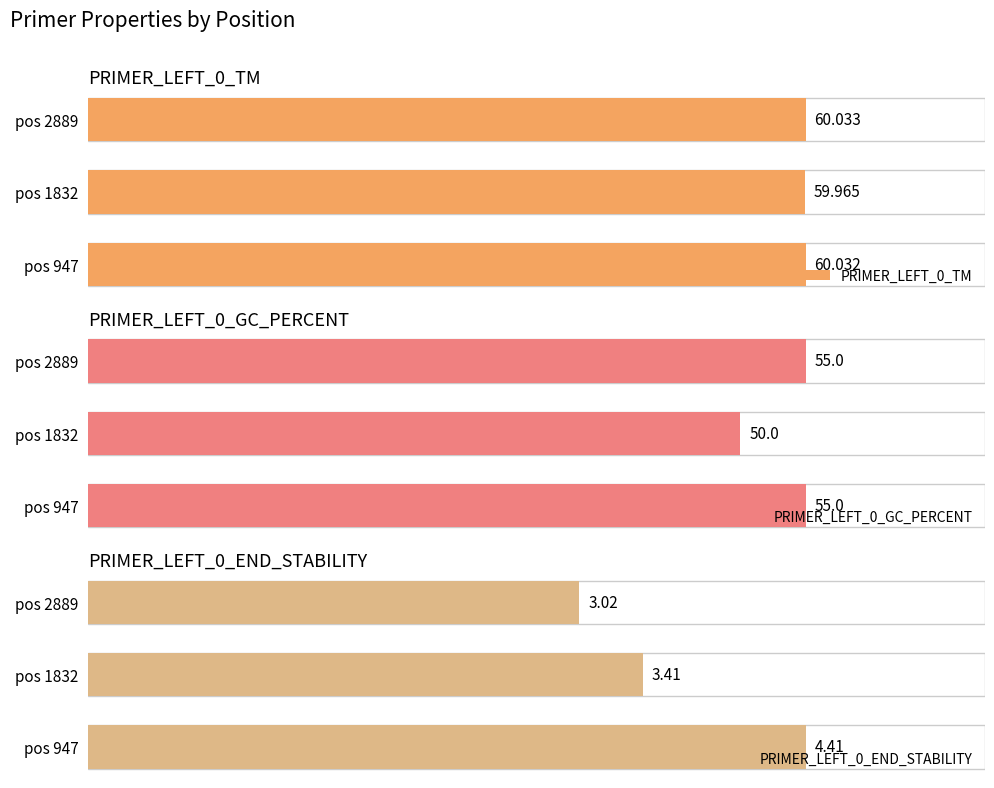

How many groups of bars are there?

3